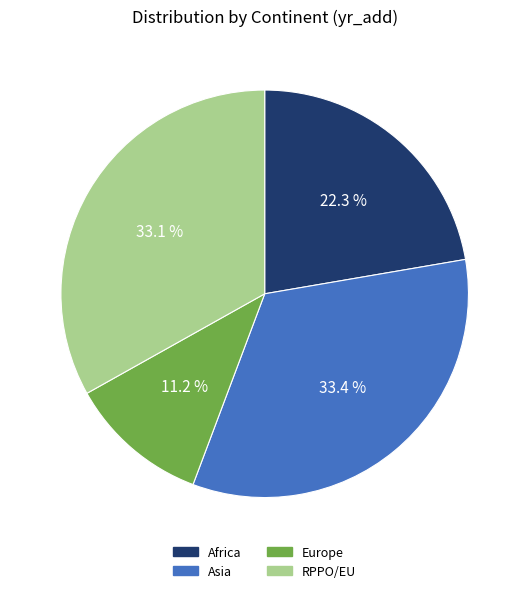

Is there any slice that represents more than half of the pie?

No